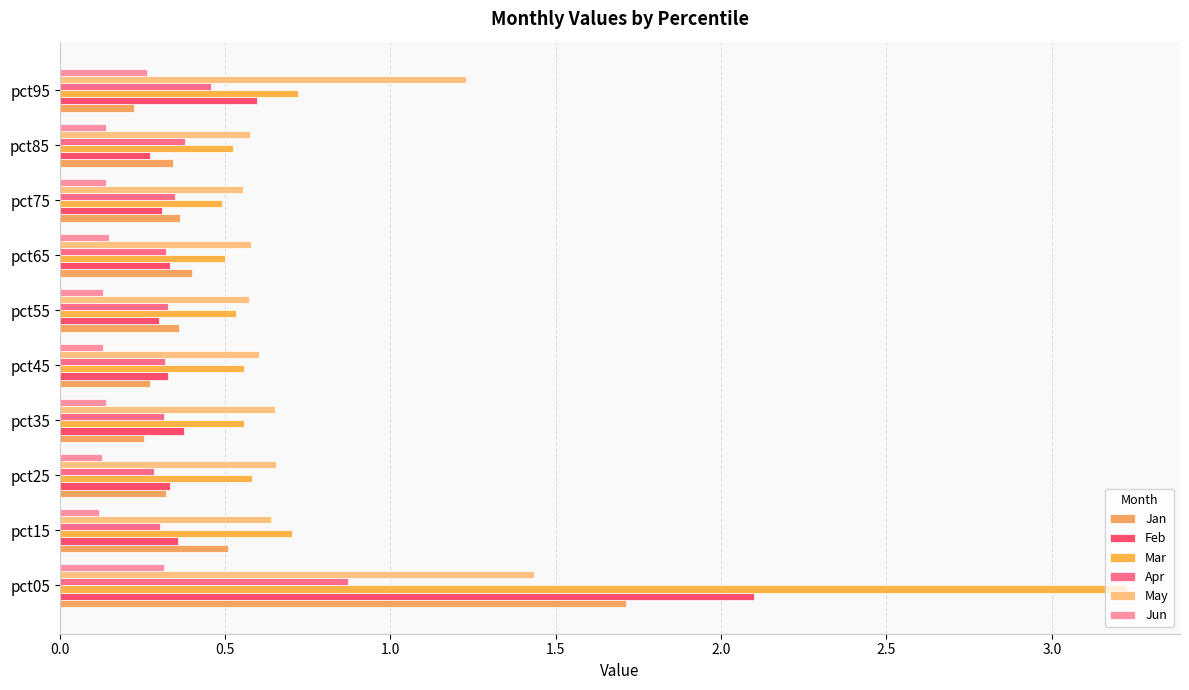

At how many categories does at least one series exceed 1?

2